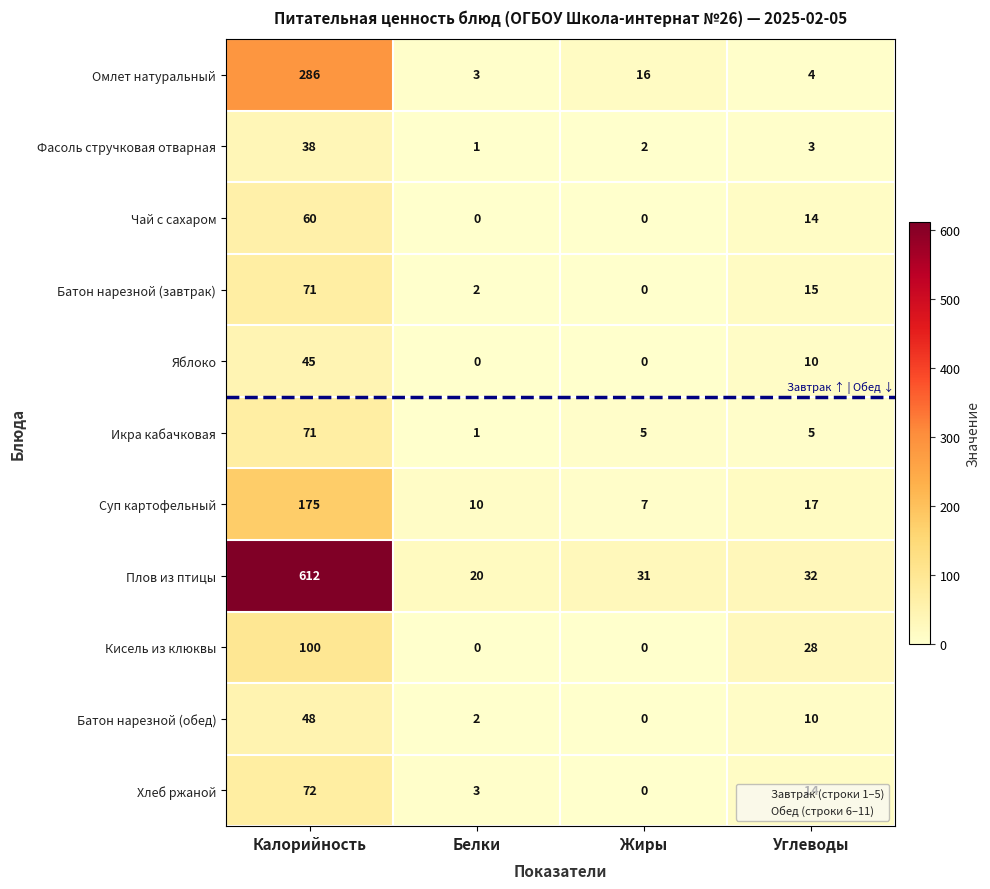

What is the sum of all Яблоко values?

55